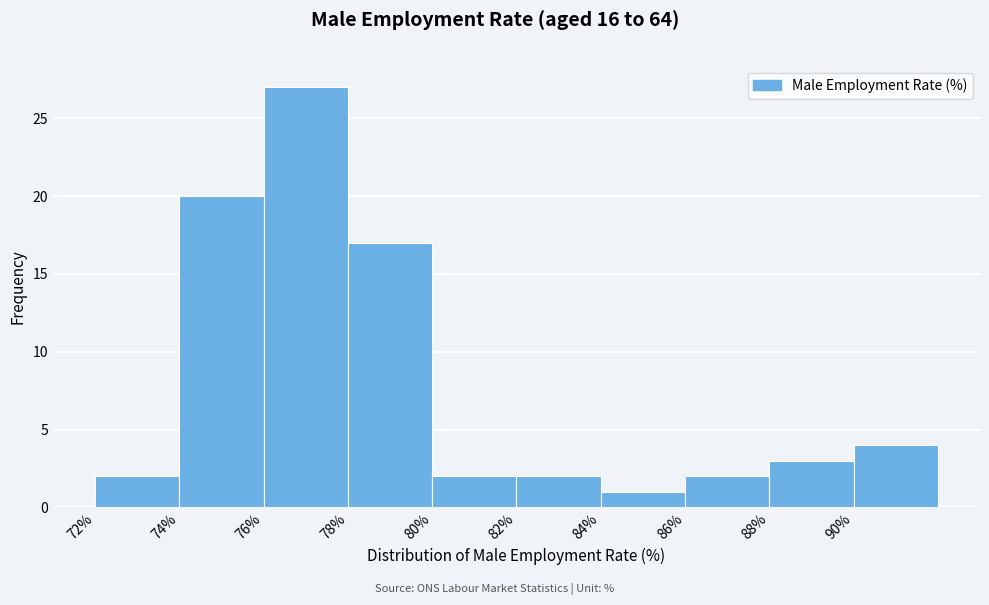

What is the height of the bar covering 78 to 80 on the x-axis? The values are not printed on the chart, so give them approximately, as read against the axis.

17